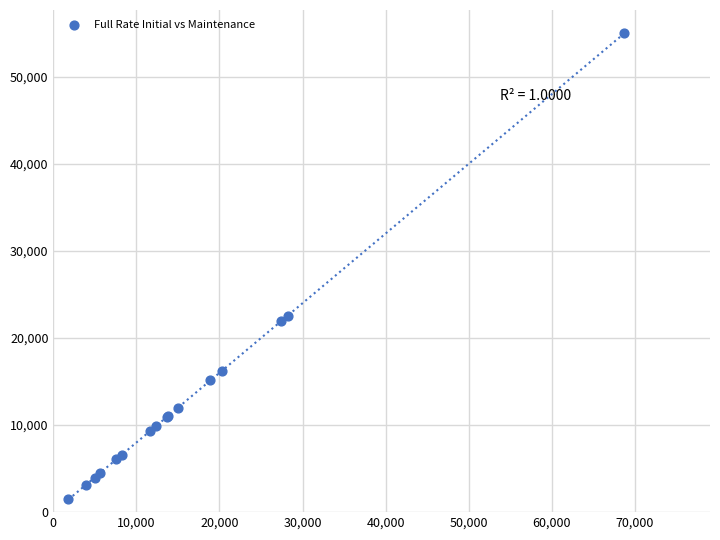

What Y value in the scatter plot is closest to 28230?

22550